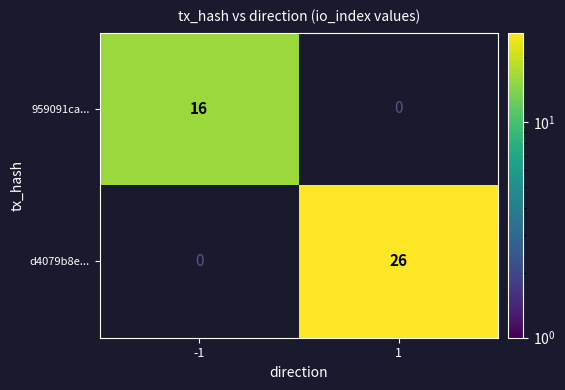

The 959091ca... series shows 16 at -1. True or false?

True